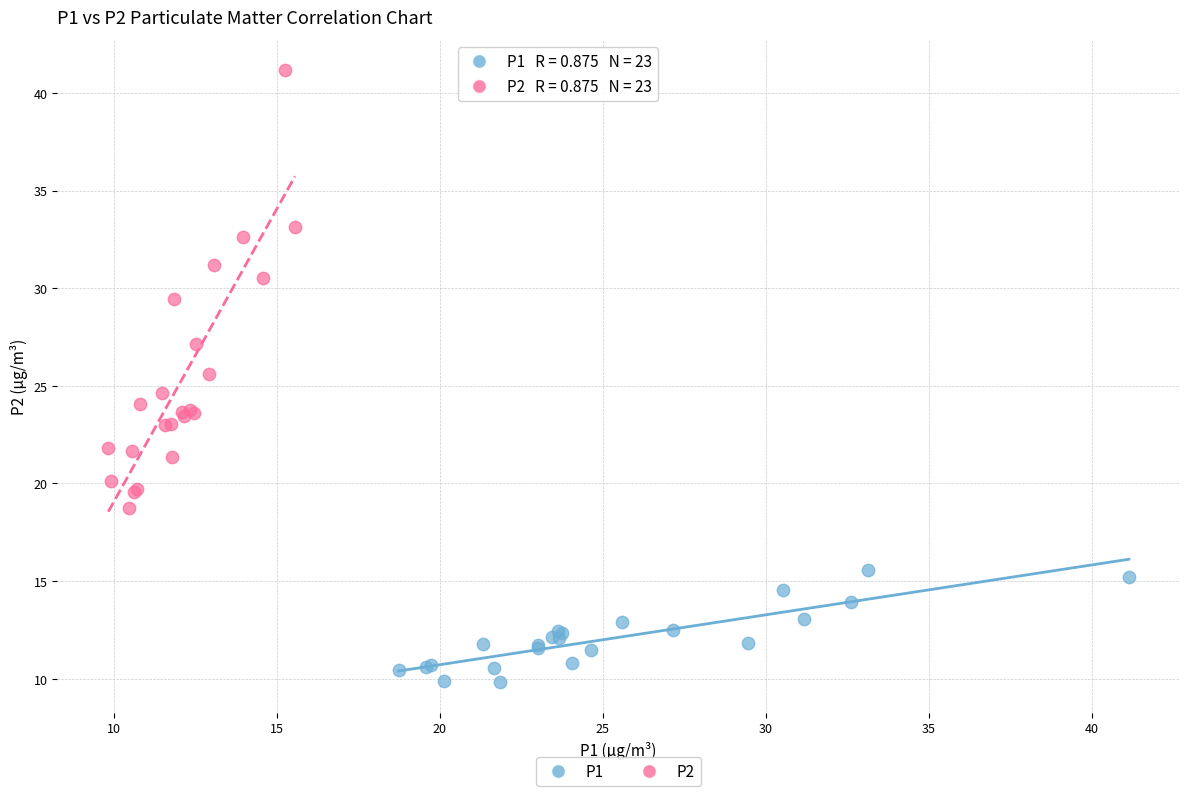

Which series contains the highest Y value?

P2